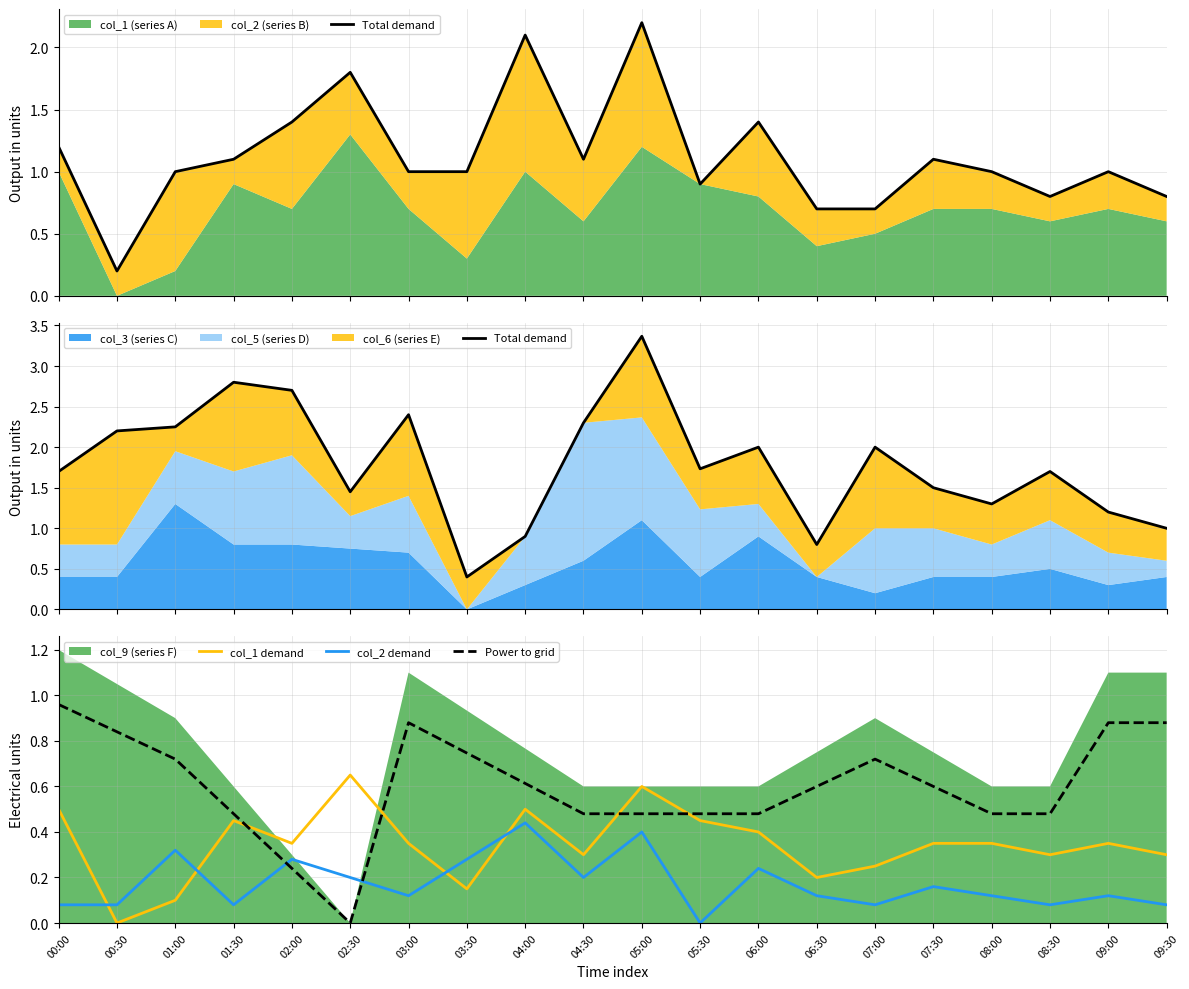

Which category has the highest value in the Power to grid series?

00:00